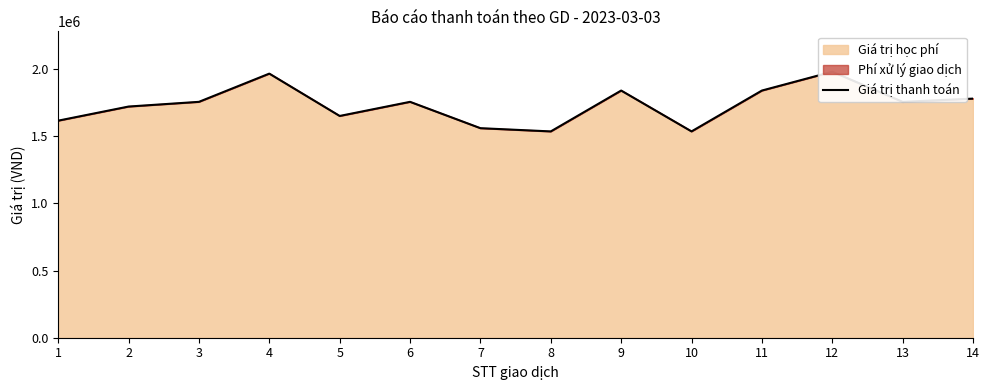

How many lines are shown in the chart?

1